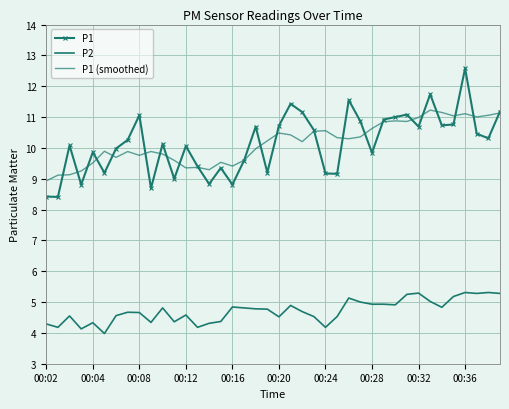

In P1 (smoothed), how many points are lower than both neighbors (excluding endpoints)?

10